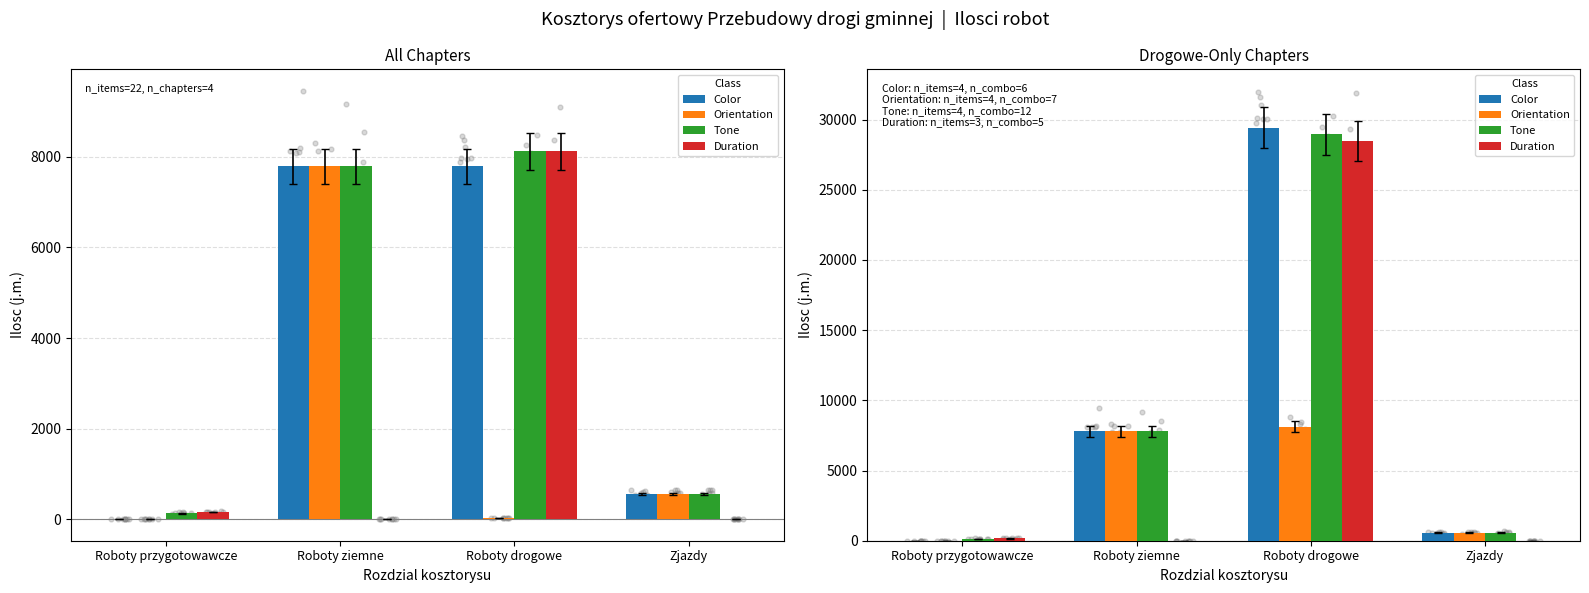

Is the value of Color at Roboty przygotowawcze greater than the value of Duration at Roboty ziemne?

Yes